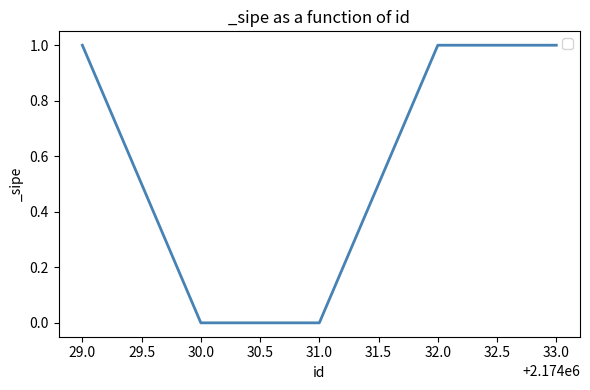

What is the change in value from 30.0 to 32.0?

+1